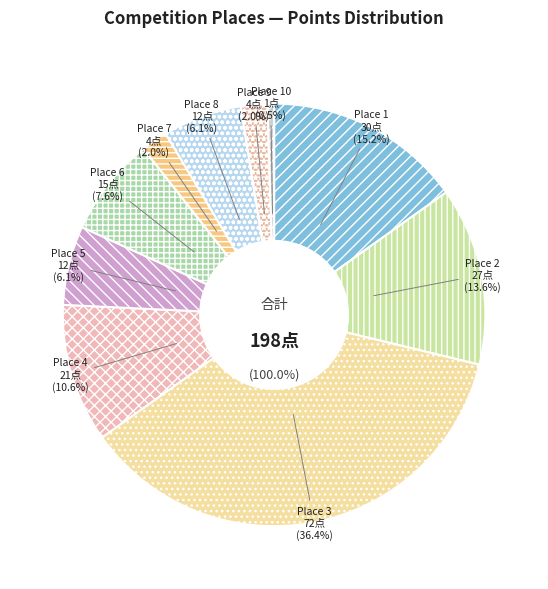

How many slices are in this pie chart?

10